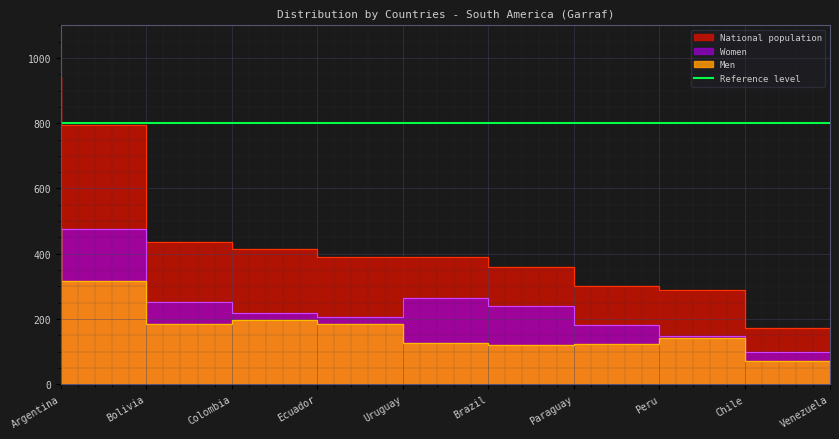

Which series has the largest total across all categories?

National population